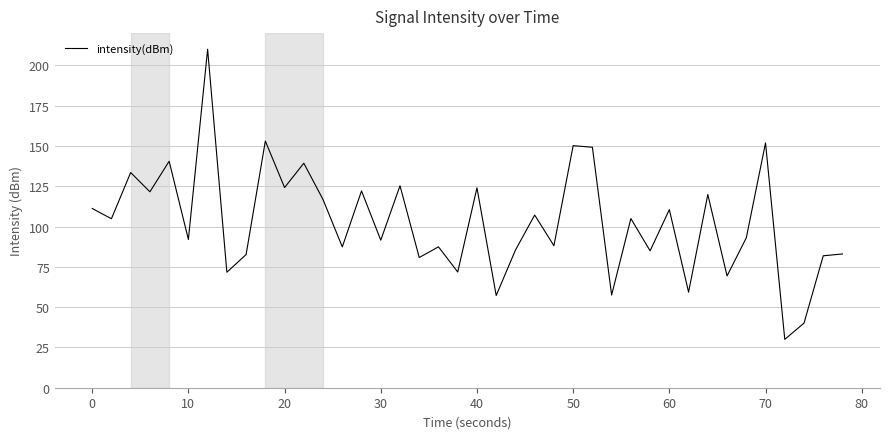

What is the smallest value displayed?

30.0